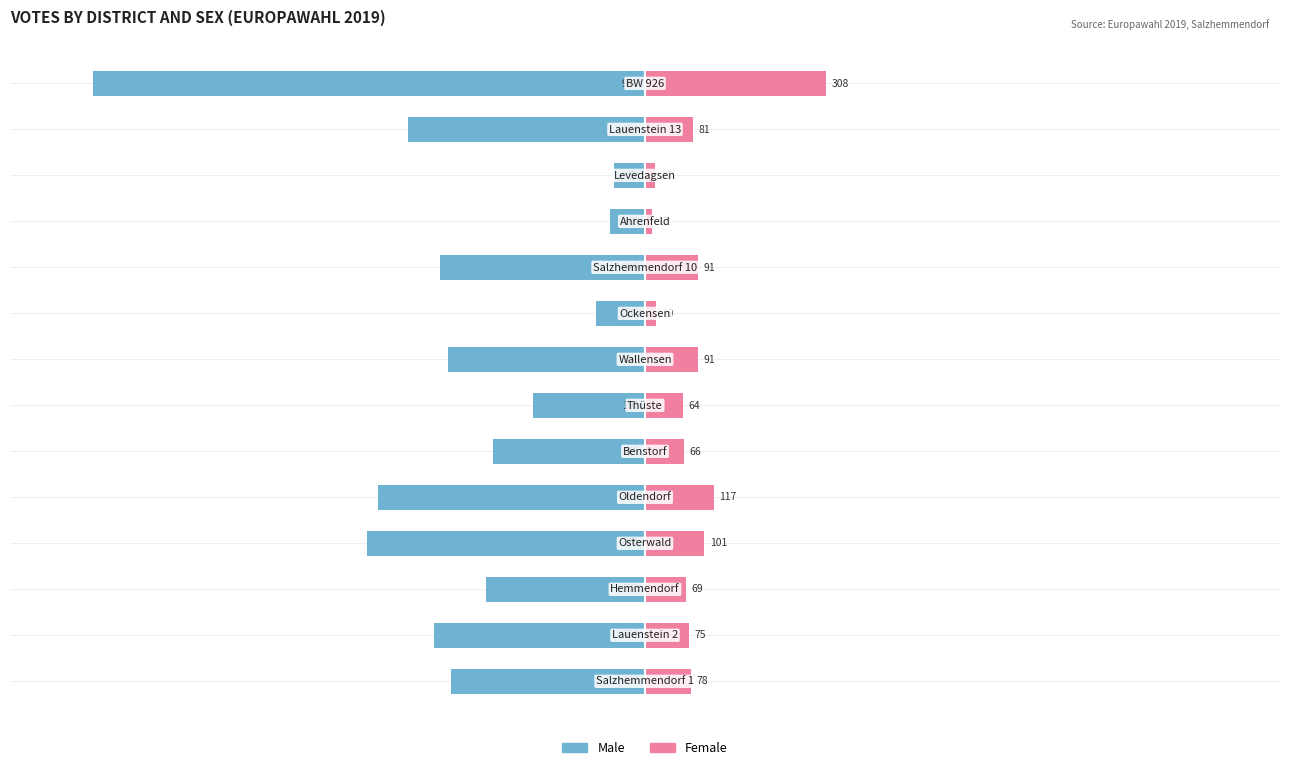

How many bars are there in each group?

2